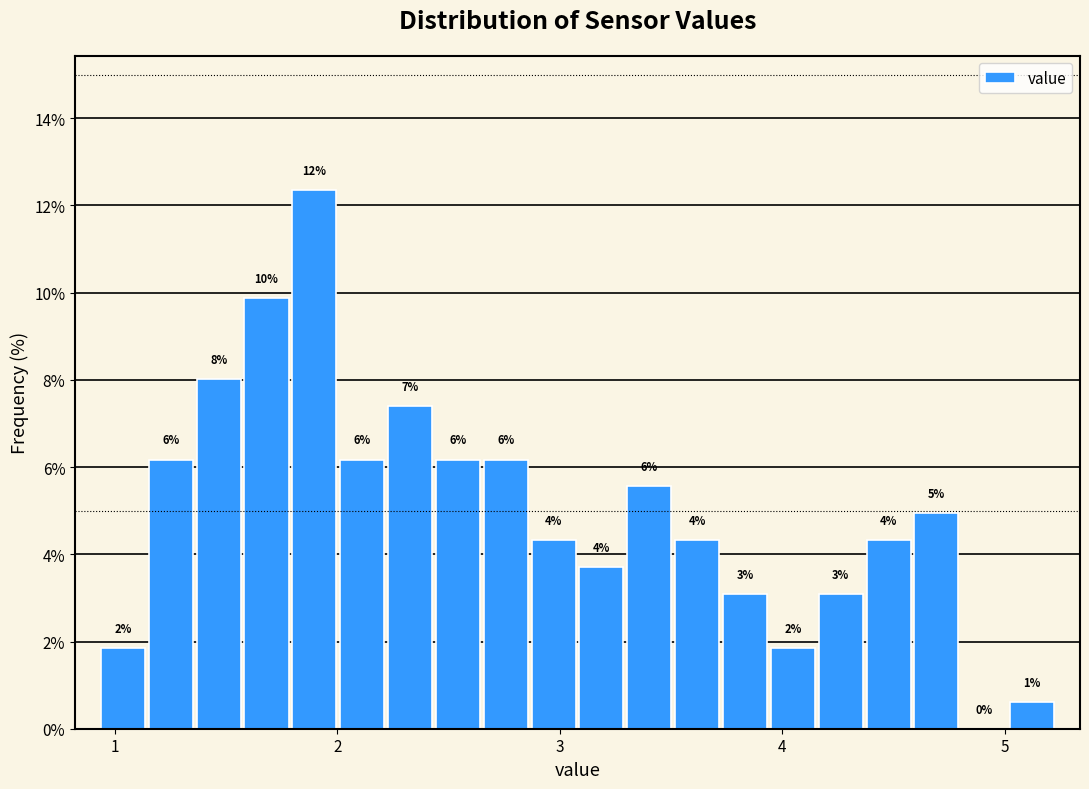

Around what value on the x-axis is the tallest bar? Give the approximate position of its centre, as read against the axis.

1.9